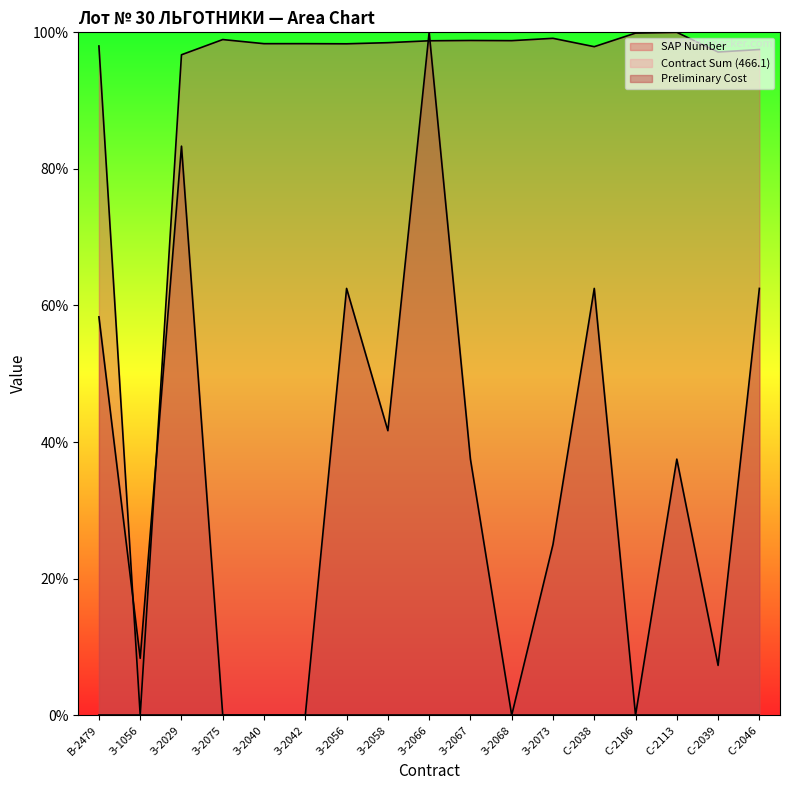

Is it true that Preliminary Cost equals 154.3 at З-2066?

False